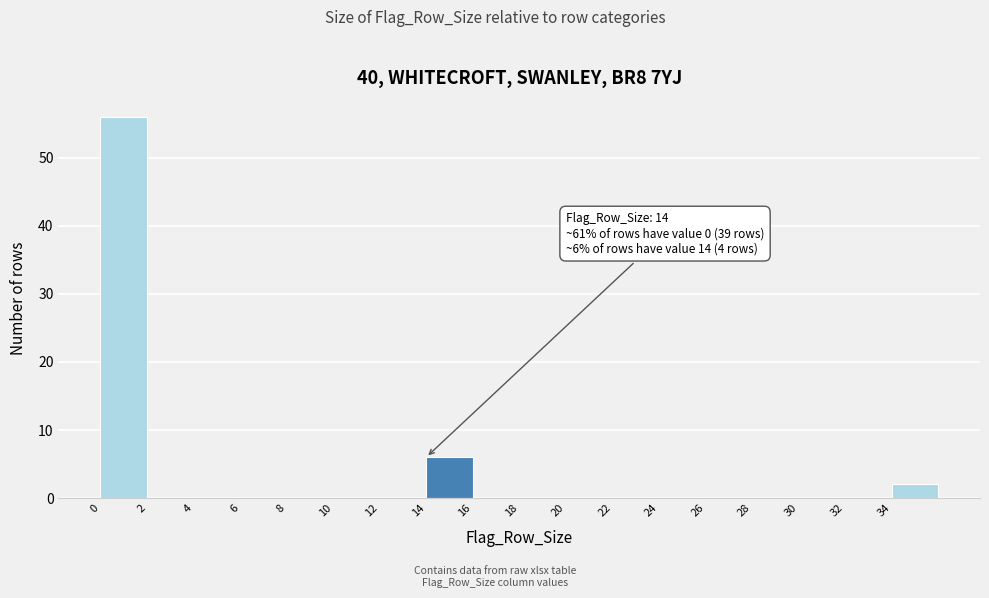

Which range on the x-axis has the tallest bar?

0 to 2